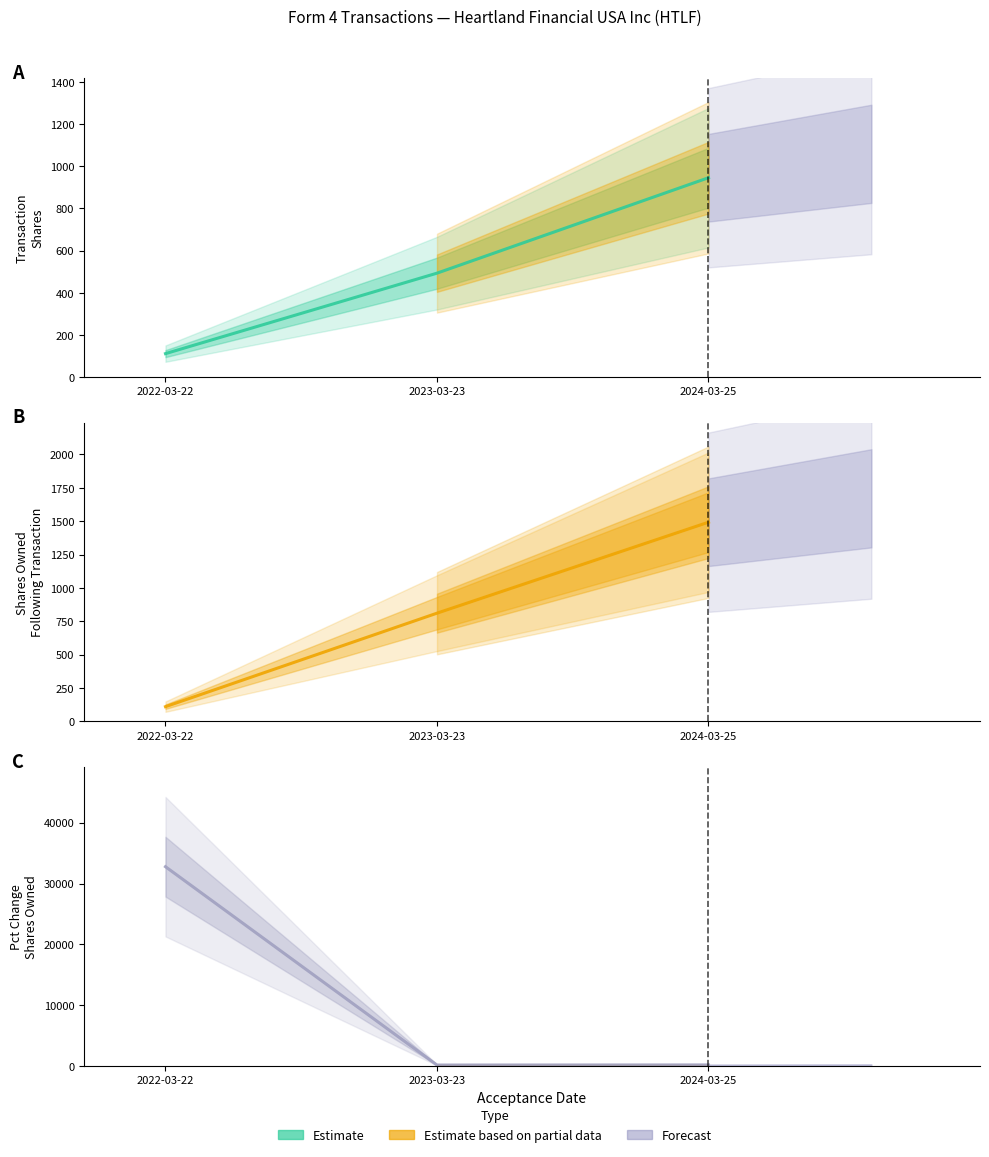

Does the chart display data point markers on the line(s)?

No